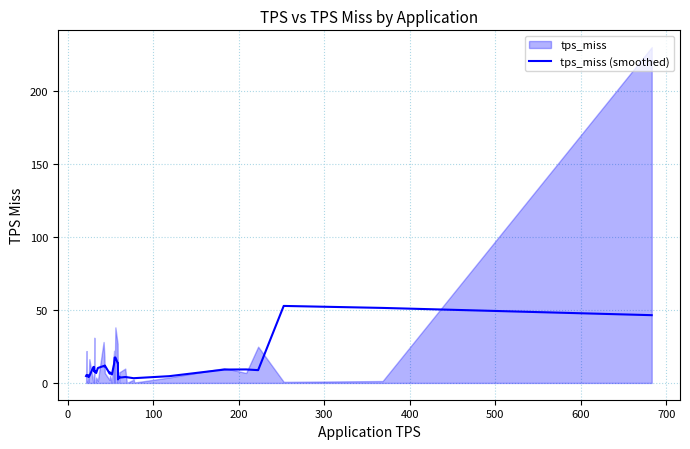

The chart shows a value of 15.3 at 700. True or false?

False